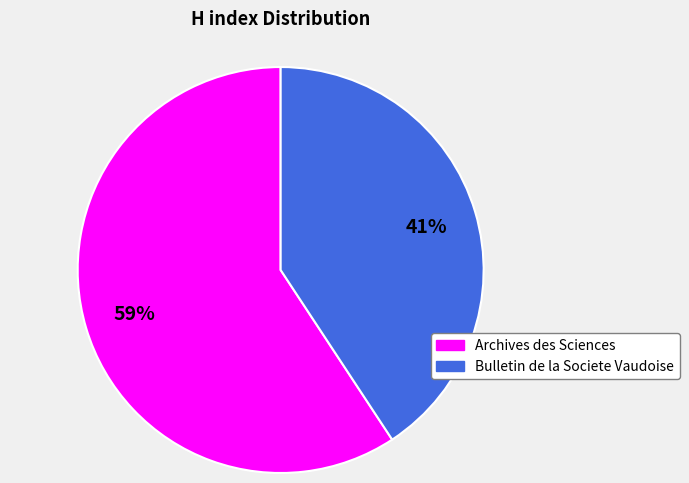

Which category has the biggest portion of the pie?

Archives des Sciences